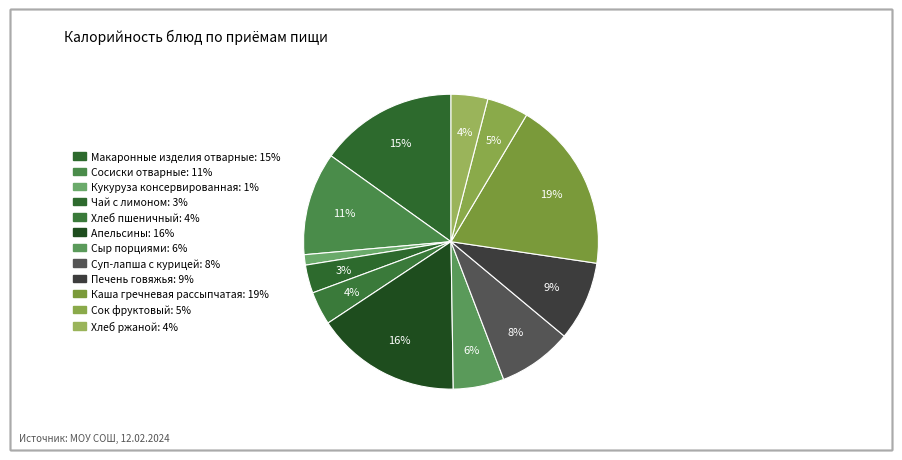

What percentage do Сосиски отварные and Чай с лимоном together represent?

14.4%